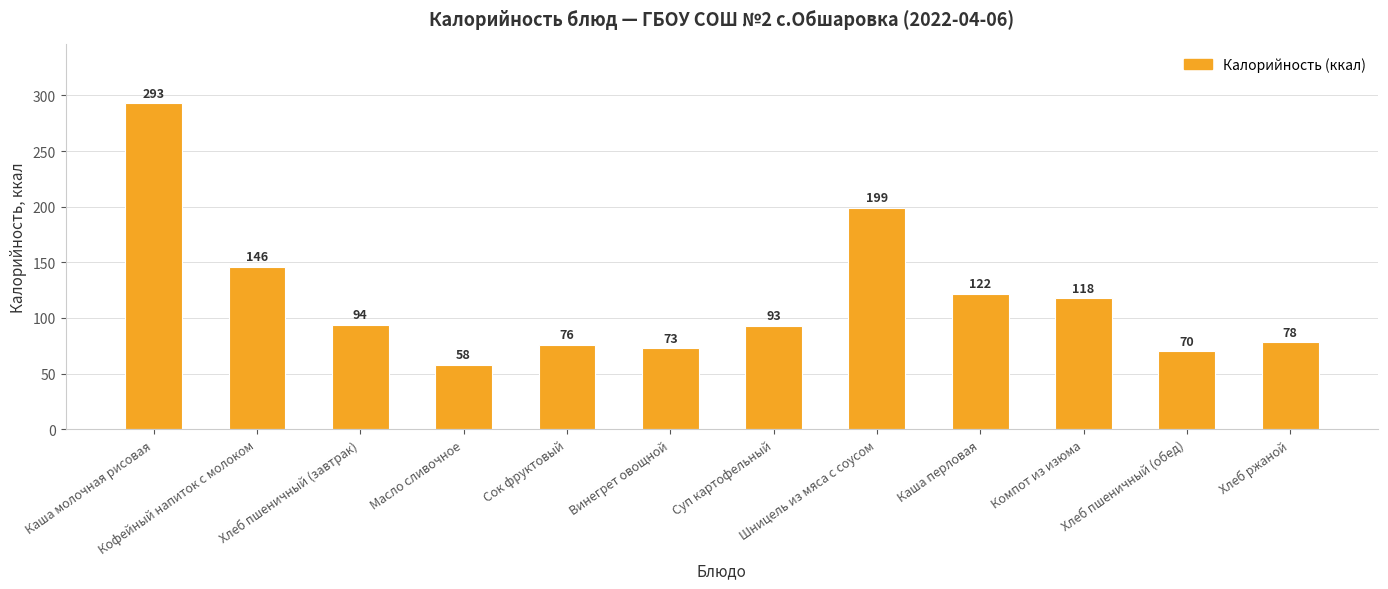

What is the average value?

118